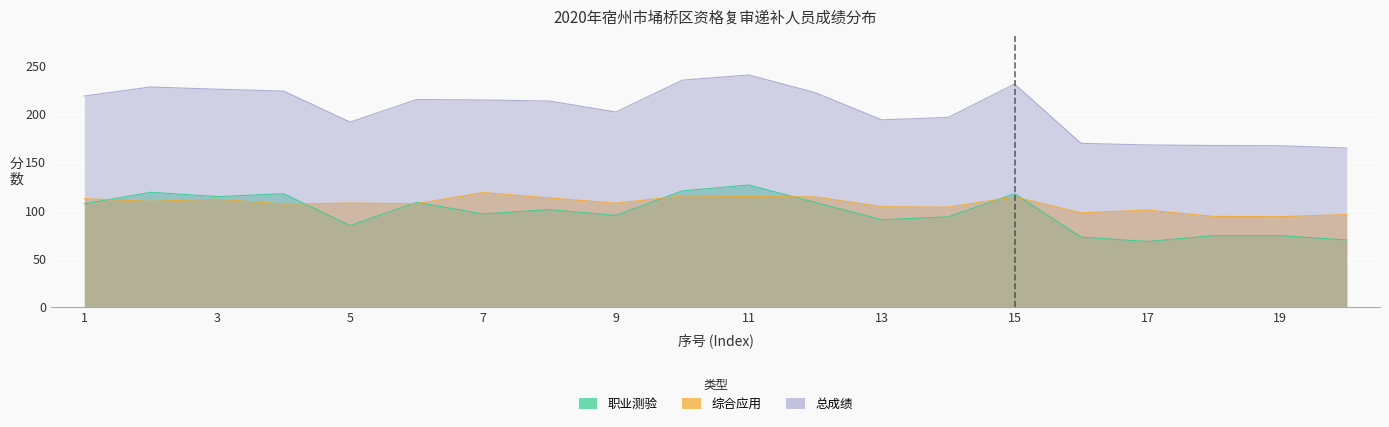

In 职业测验, how many points are lower than both neighbors (excluding endpoints)?

6